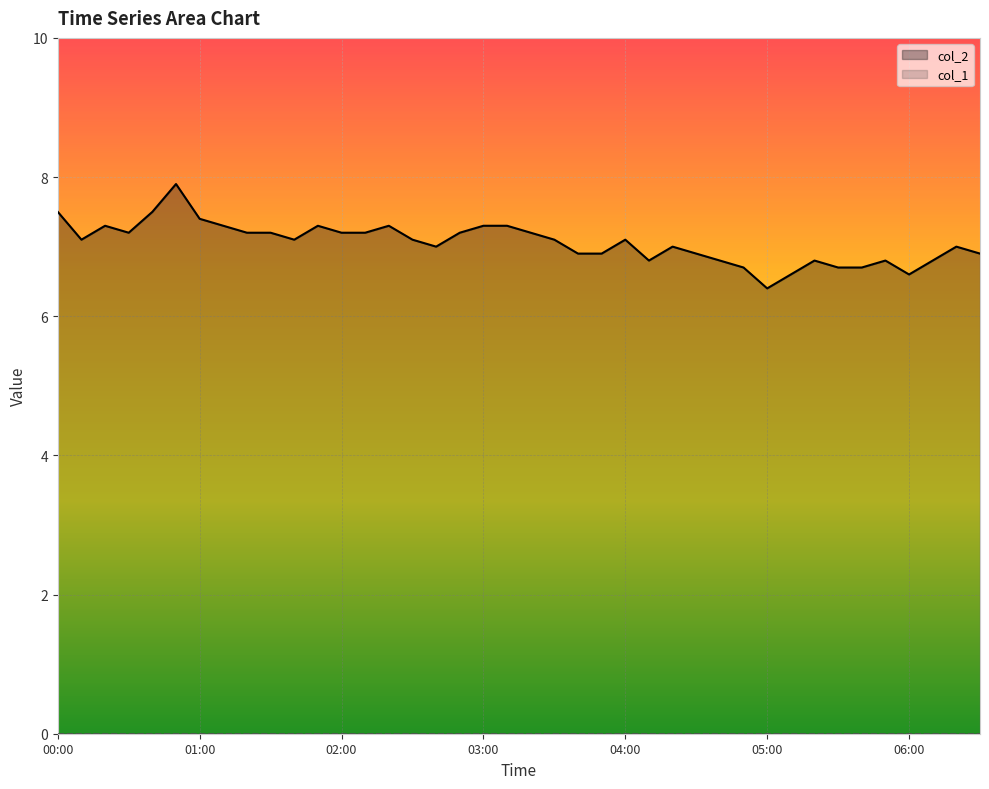

True or false: col_1 and col_2 intersect in this chart.

False